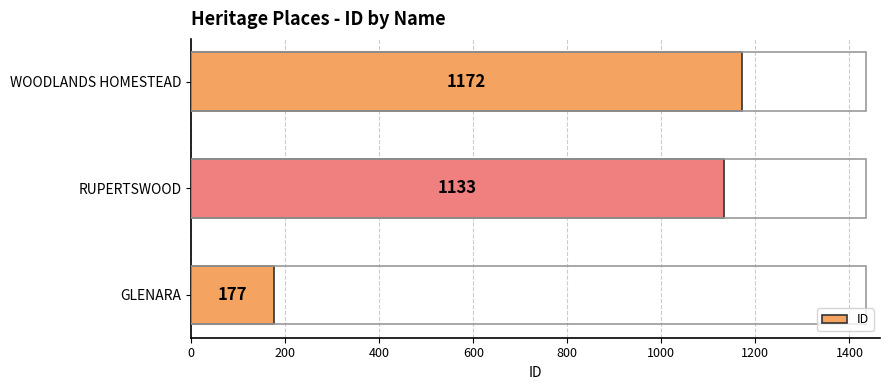

What is the average value?

827